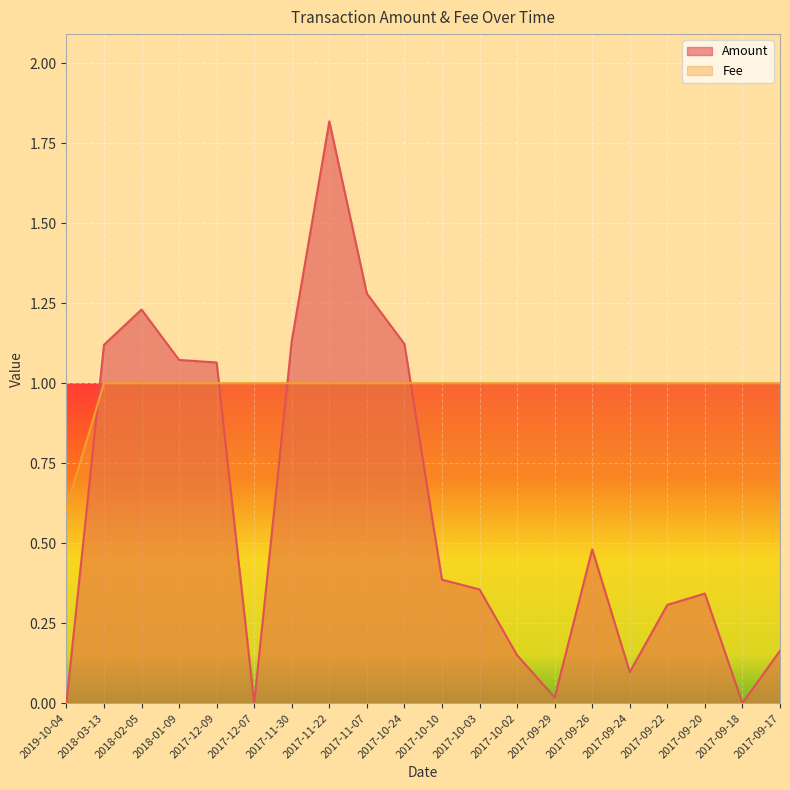

How many interior local peaks does the Amount series have?

4